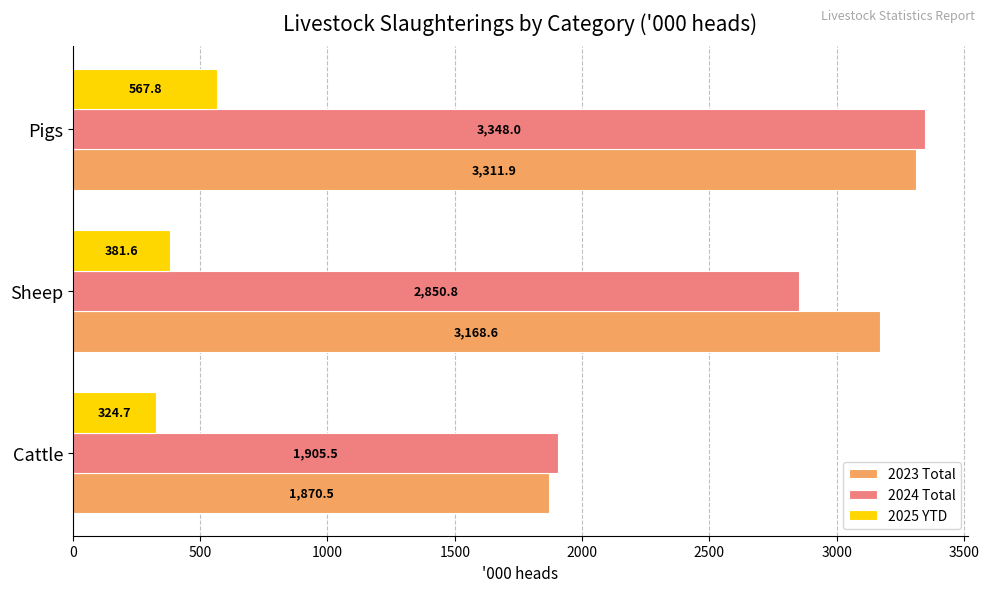

How many values in the 2025 YTD series exceed 381?

2